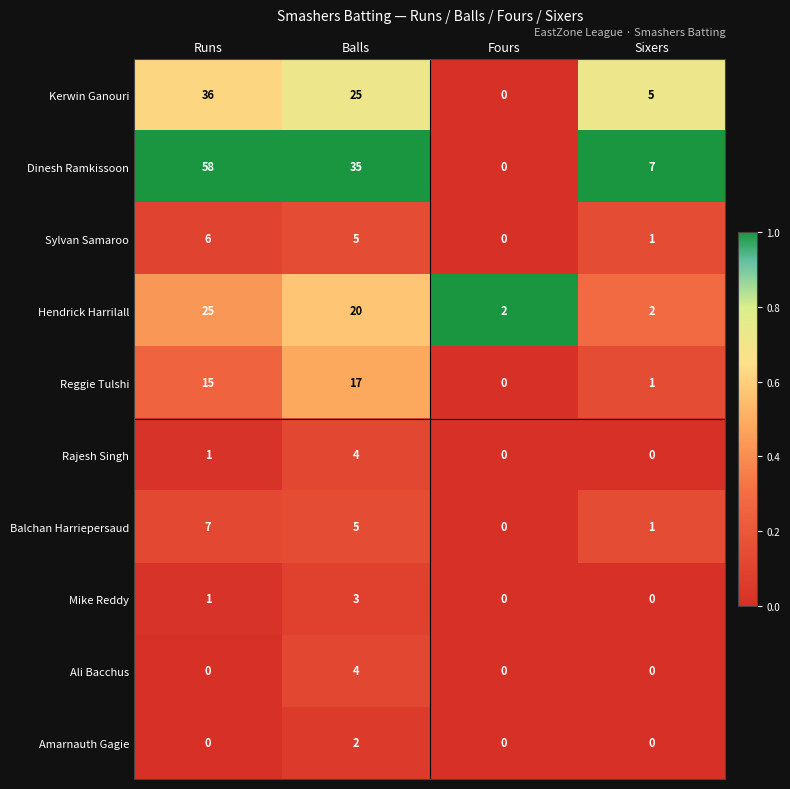

Between Runs and Balls, which series saw the biggest shift?

Dinesh Ramkissoon